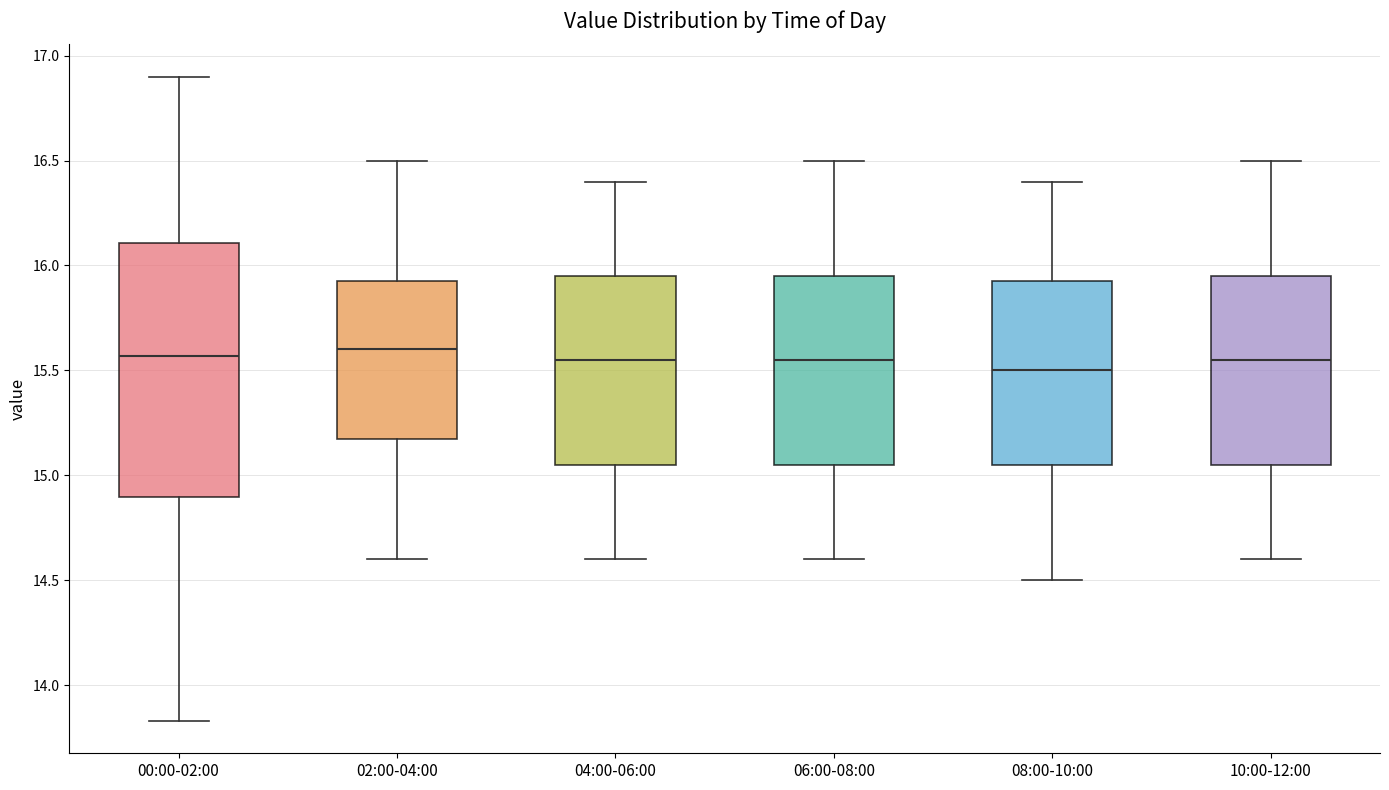

Where is the upper edge of the box for 10:00-12:00 on the y-axis? The values are not printed on the chart, so give them approximately, as read against the axis.

15.95